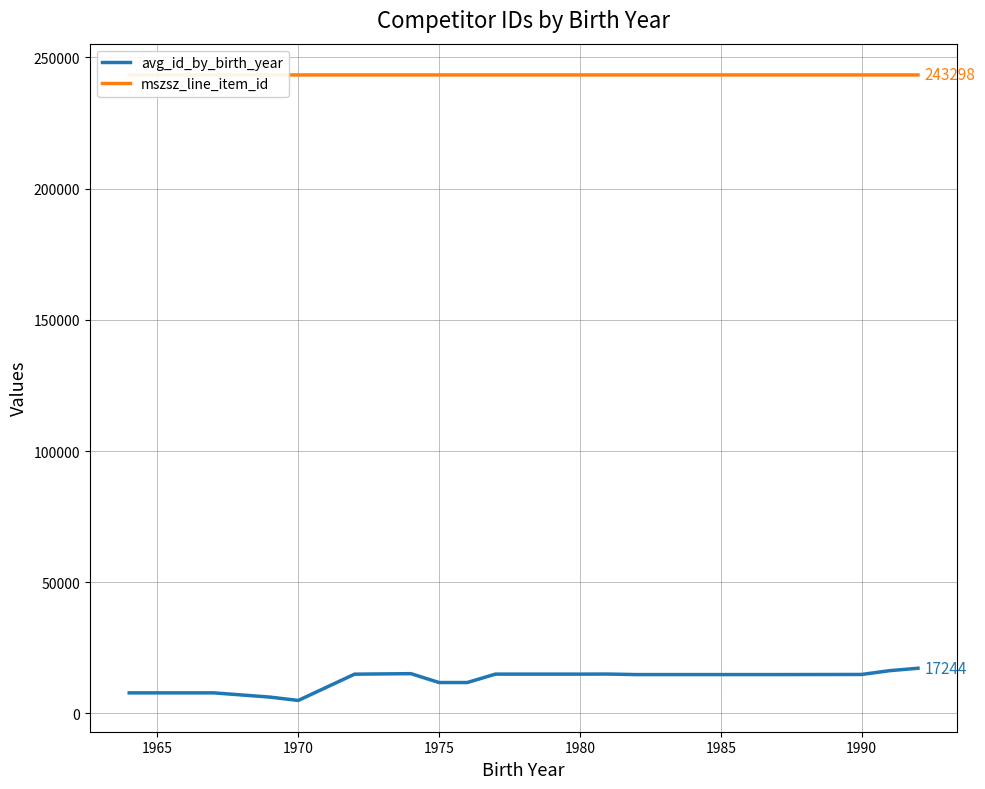

What is the smallest value displayed?

4970